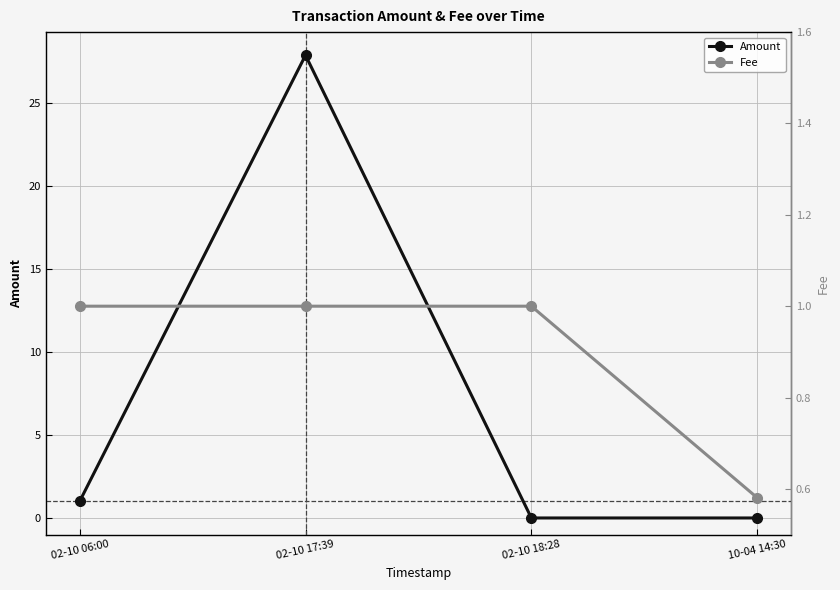

Reading left to right, transcribe all the data shown in this chart.

Amount: 02-10 06:00=1.0	02-10 17:39=27.8	02-10 18:28=0.0	10-04 14:30=0.0
Fee: 02-10 06:00=1.0	02-10 17:39=1.0	02-10 18:28=1.0	10-04 14:30=0.6